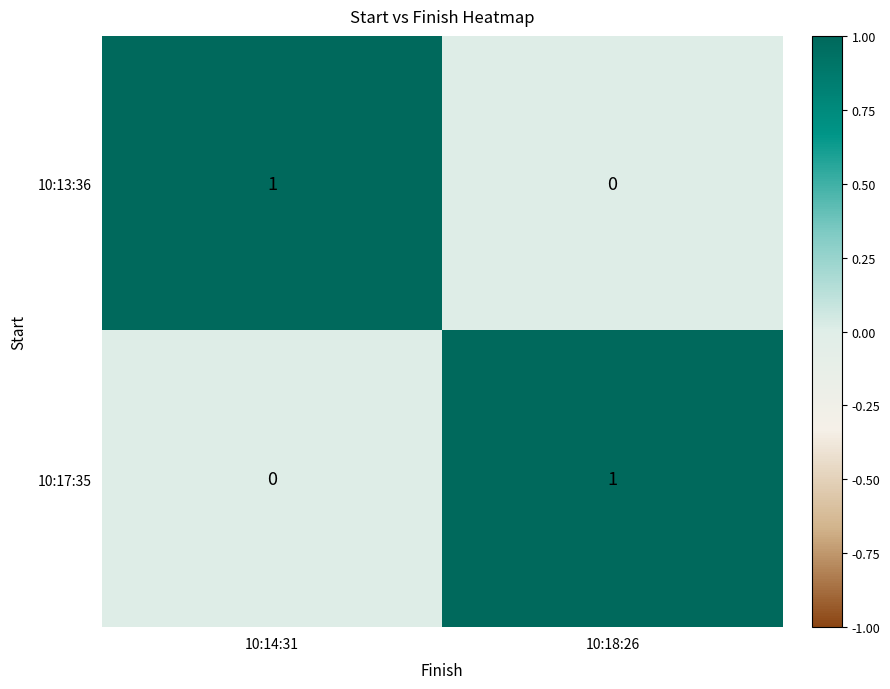

How many series are shown in this chart?

2